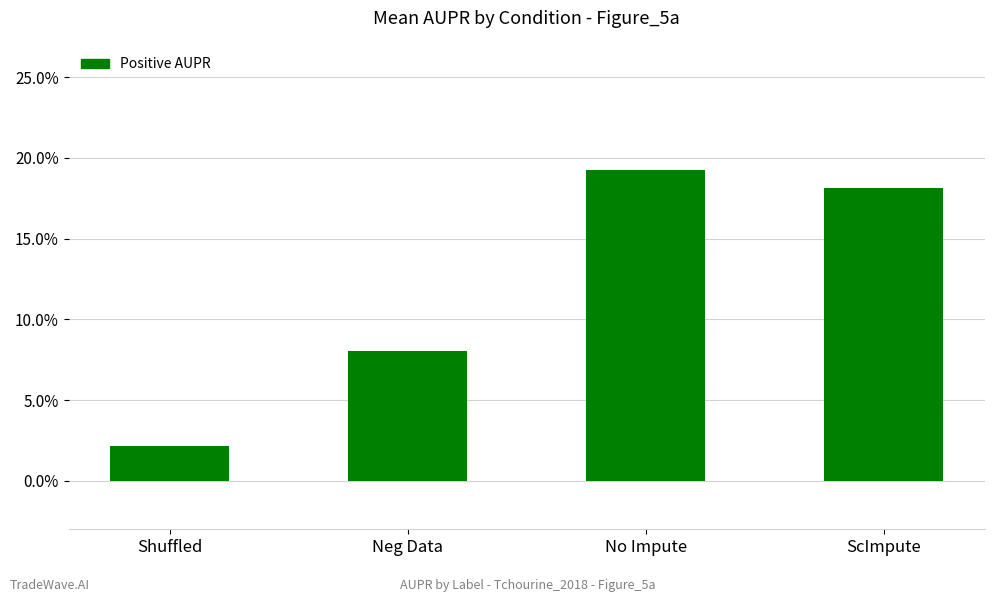

Does the chart contain any negative values?

No